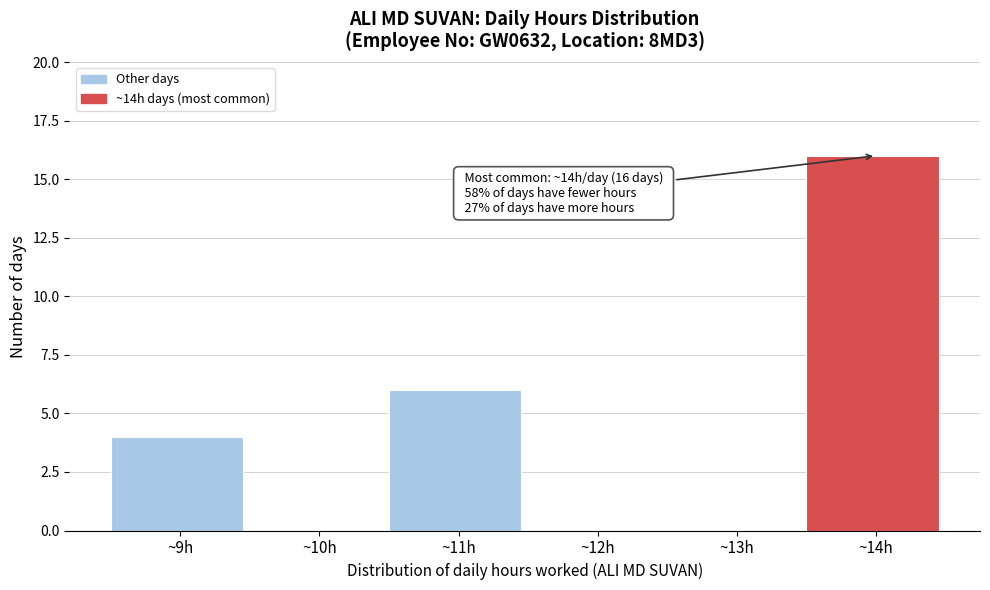

Over which range of the x-axis is the bar tallest?

13.5 to 14.5